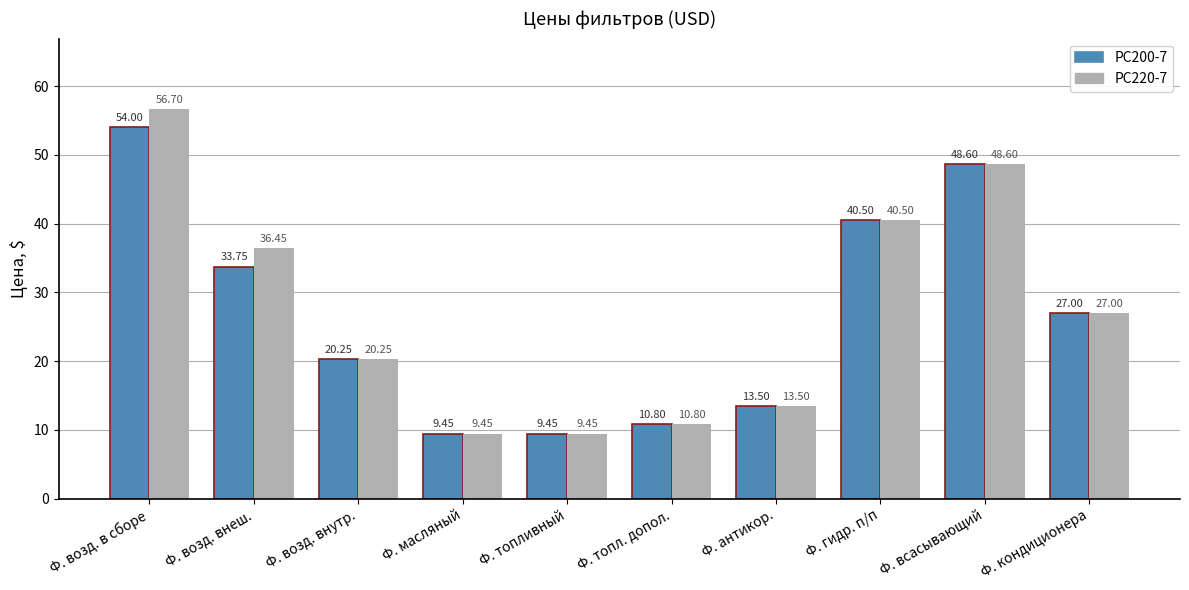

The value of PC200-7 at Ф. возд. внеш. is 45.8. True or false?

False